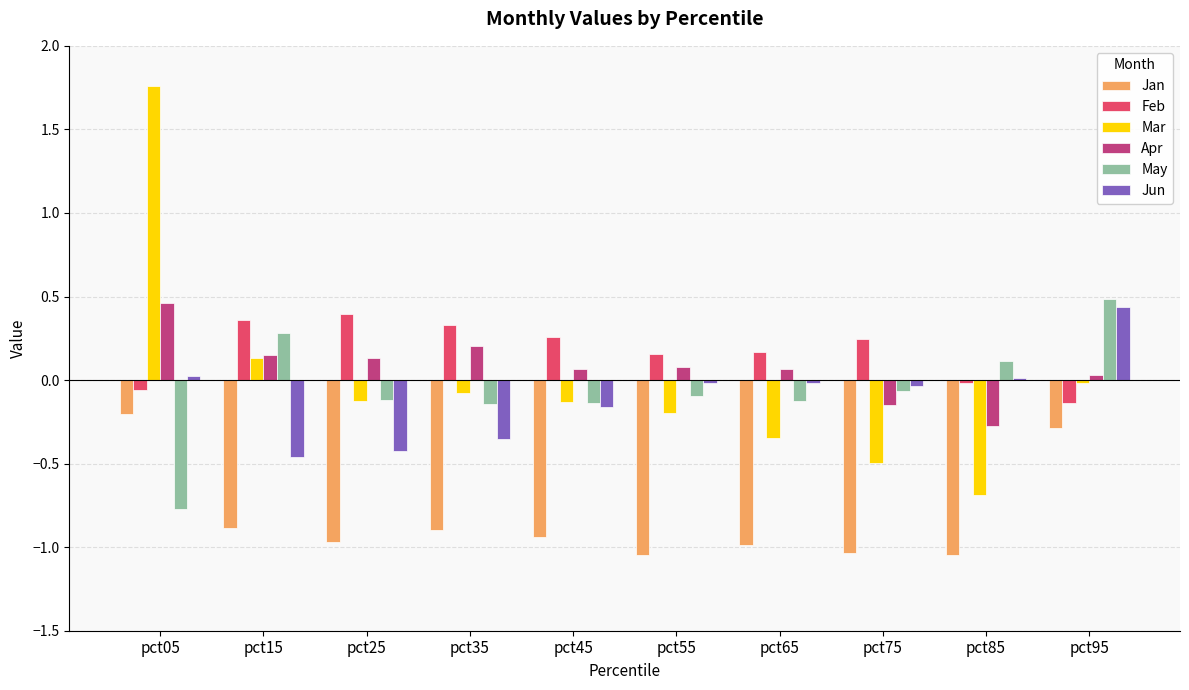

What are all the series names shown in the legend?

Jan, Feb, Mar, Apr, May, Jun